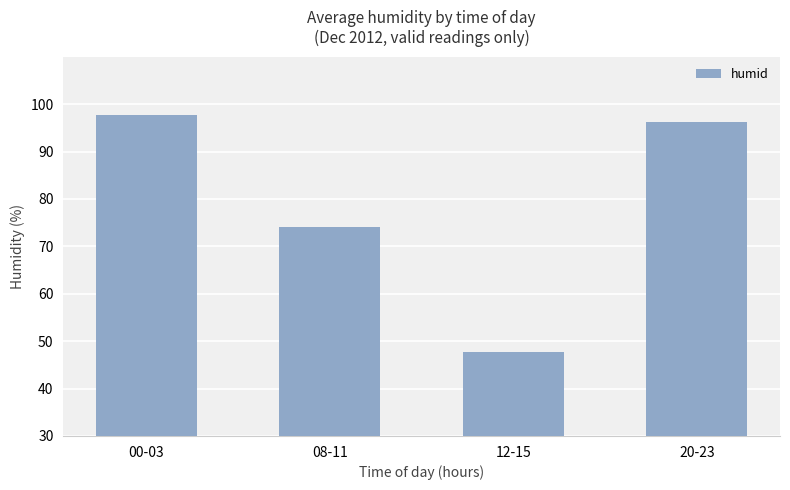

Which has a higher value, 00-03 or 08-11?

00-03